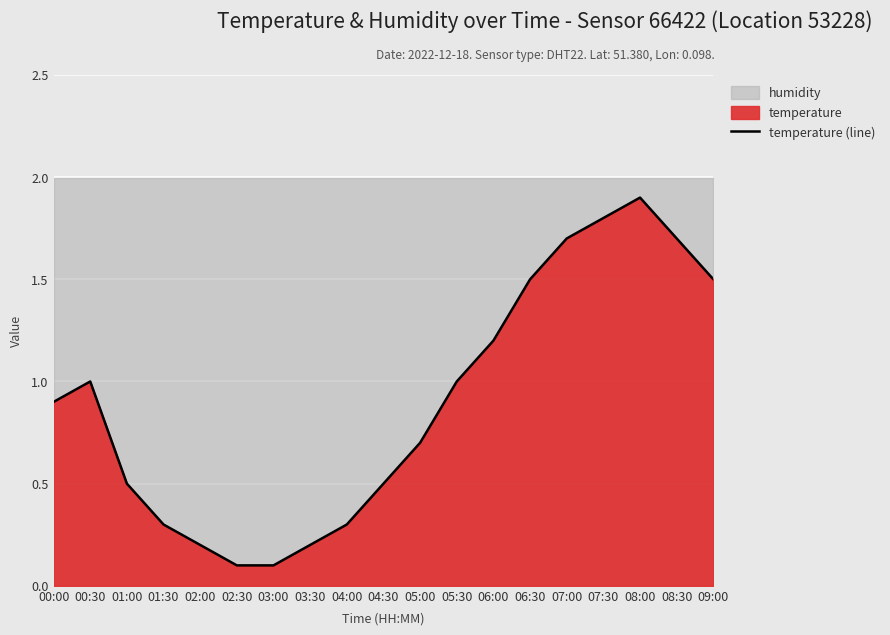

Which has a higher value, 03:30 or 05:00?

05:00